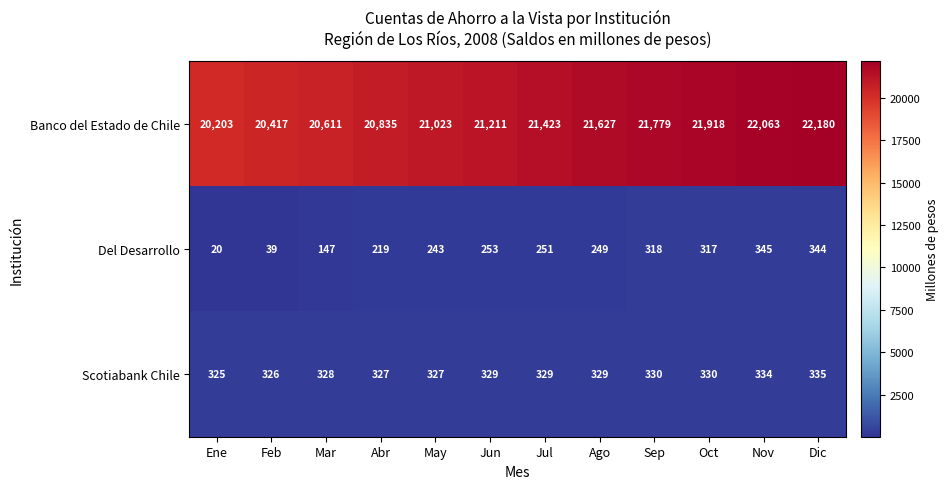

The value of Del Desarrollo at Oct is 317. True or false?

True